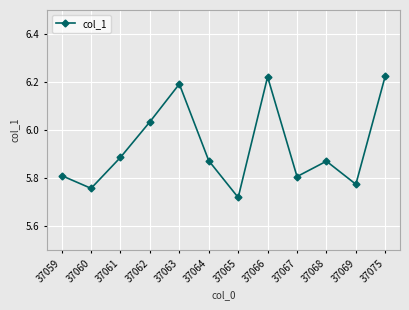

How many interior local peaks (higher than both neighbors) does the data have?

3